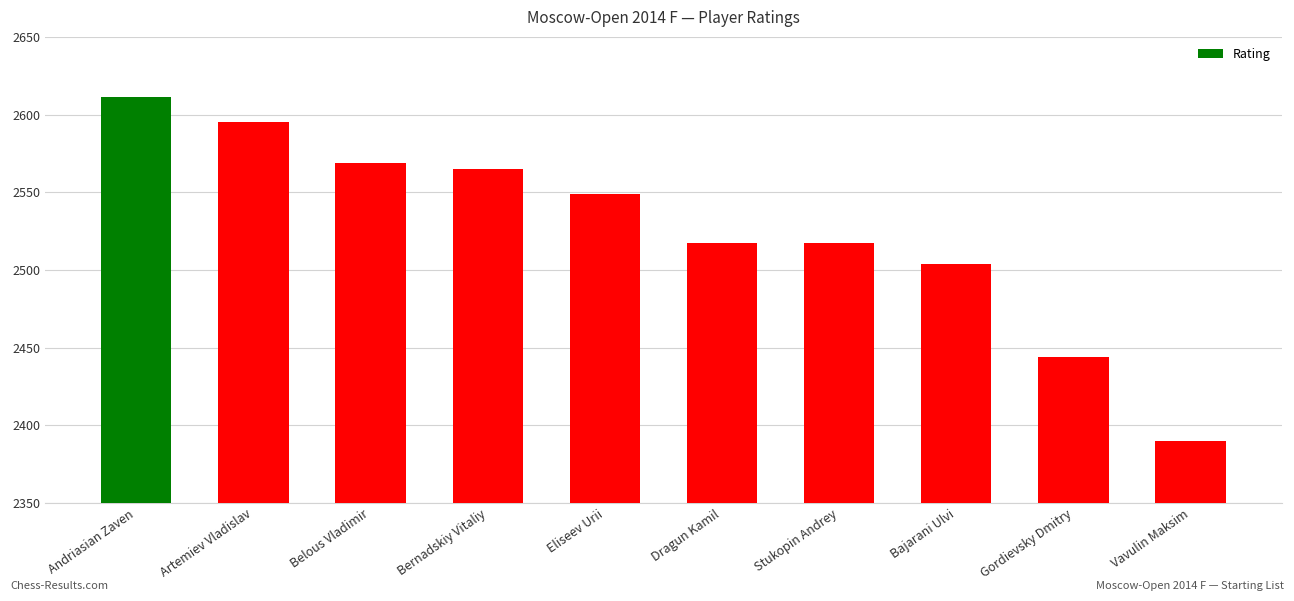

Reading left to right, list all the values displayed in this chart.

2611	2595	2569	2565	2549	2517	2517	2504	2444	2390